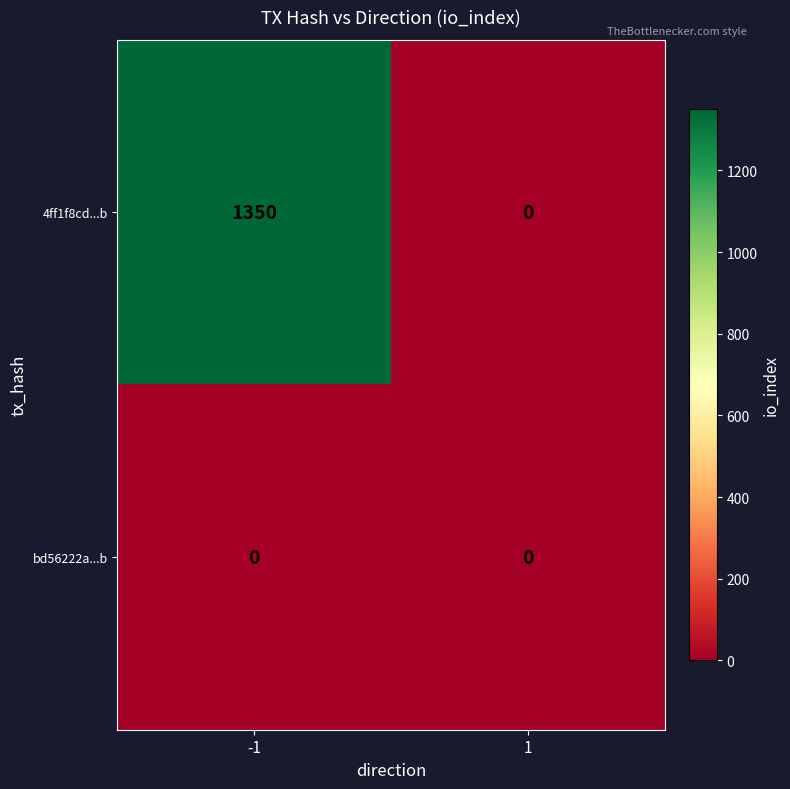

What is the sum of the 4ff1f8cd...b values at 1 and -1?

1350